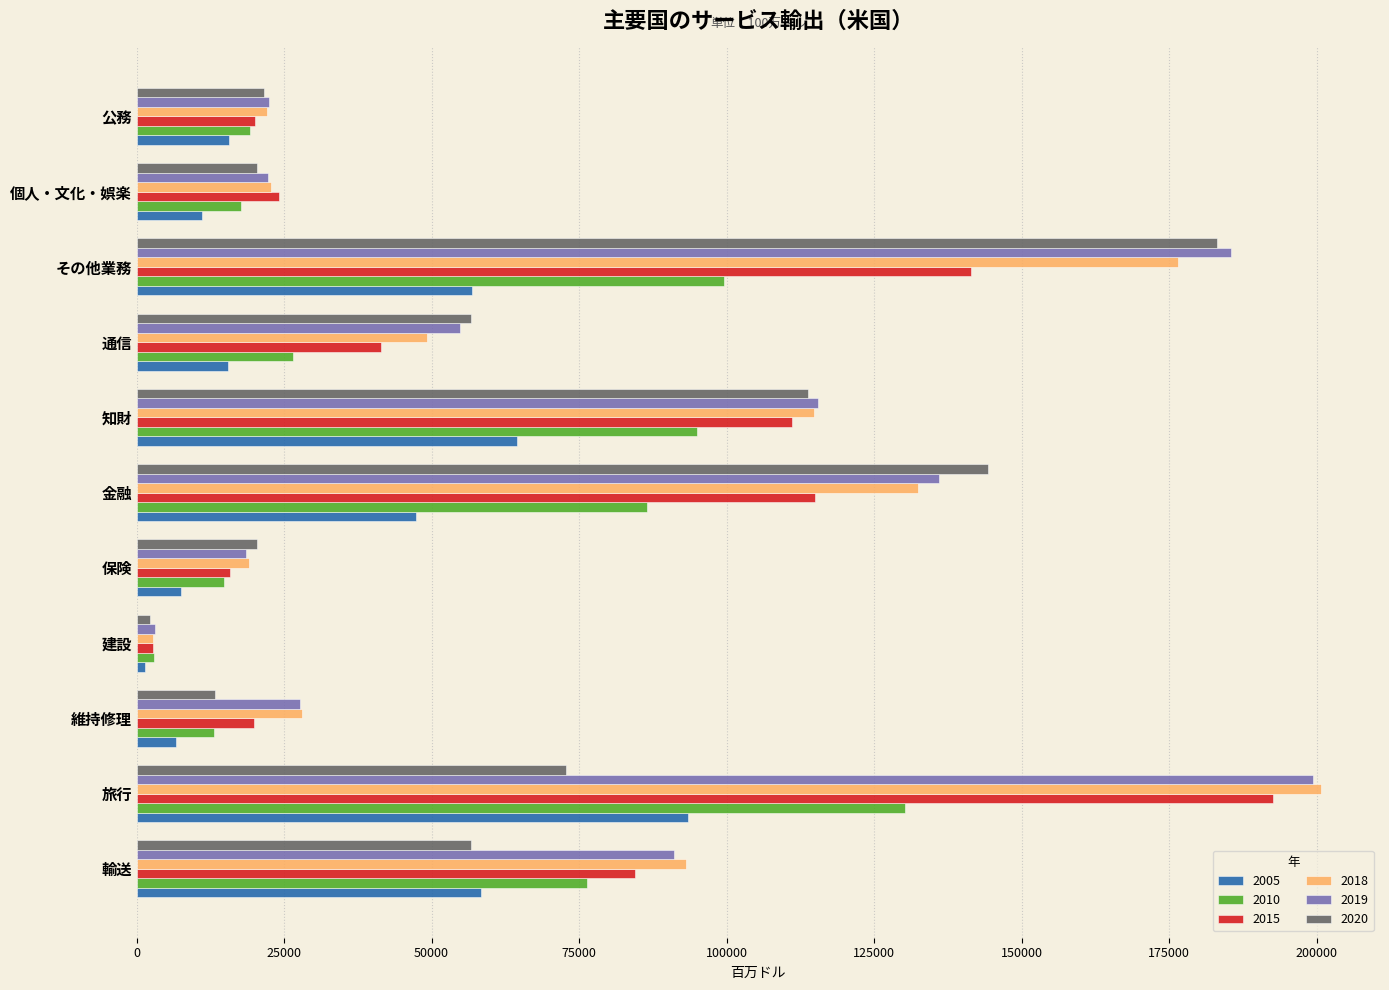

What is the difference between the second highest and minimum values in the 2005 series?

62977